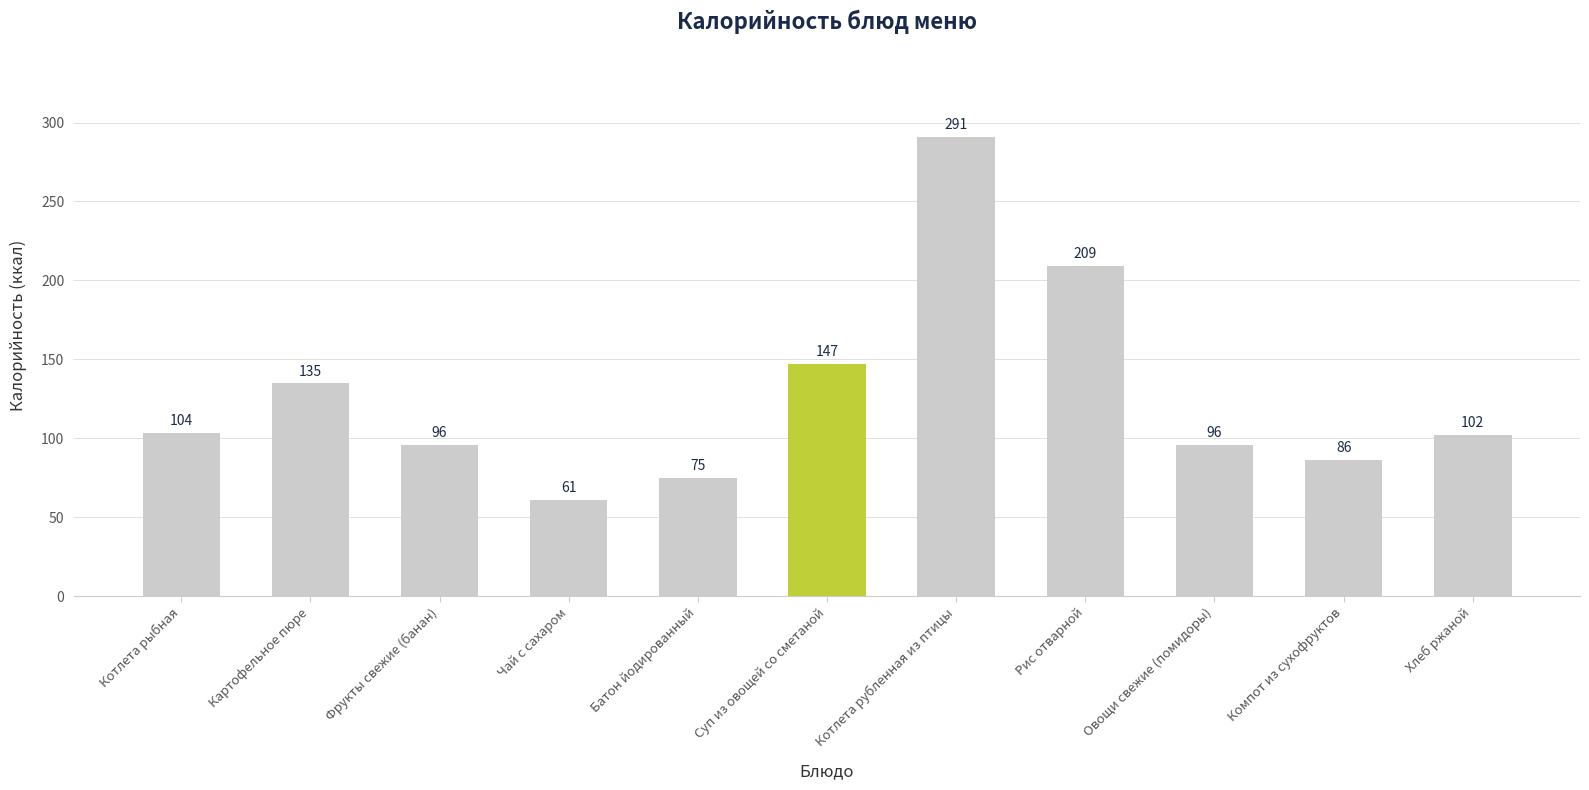

Between Хлеб ржаной and Картофельное пюре, which is larger?

Картофельное пюре